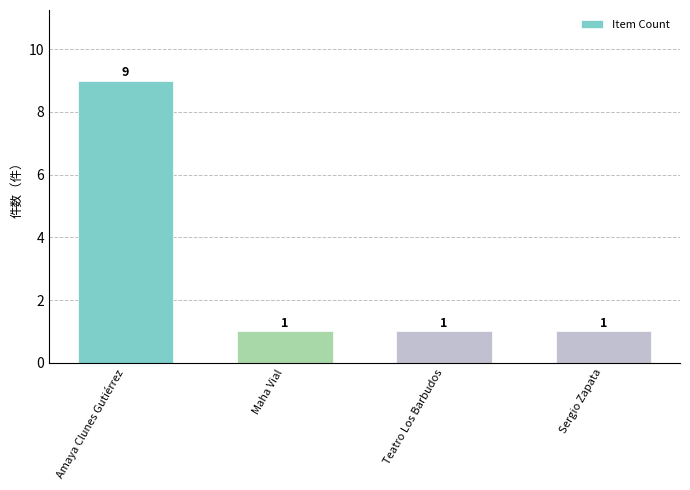

Reading left to right, extract all data points from this chart.

Amaya Clunes Gutiérrez=9	Maha Vial=1	Teatro Los Barbudos=1	Sergio Zapata=1